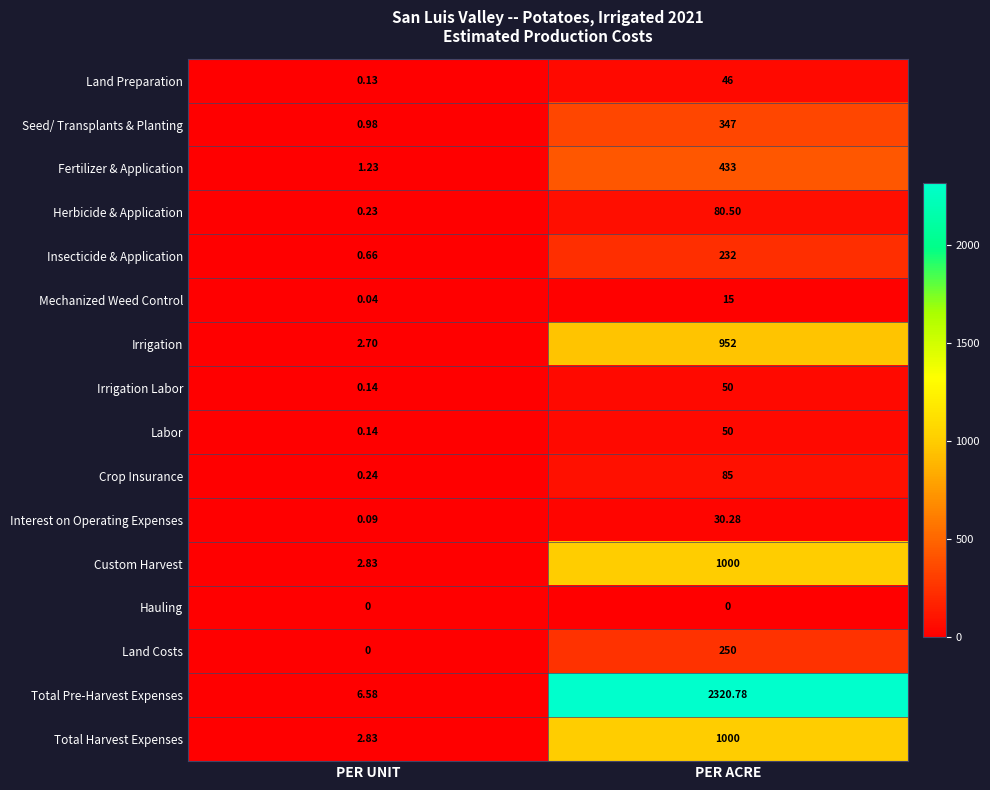

How many distinct data groups are displayed?

16